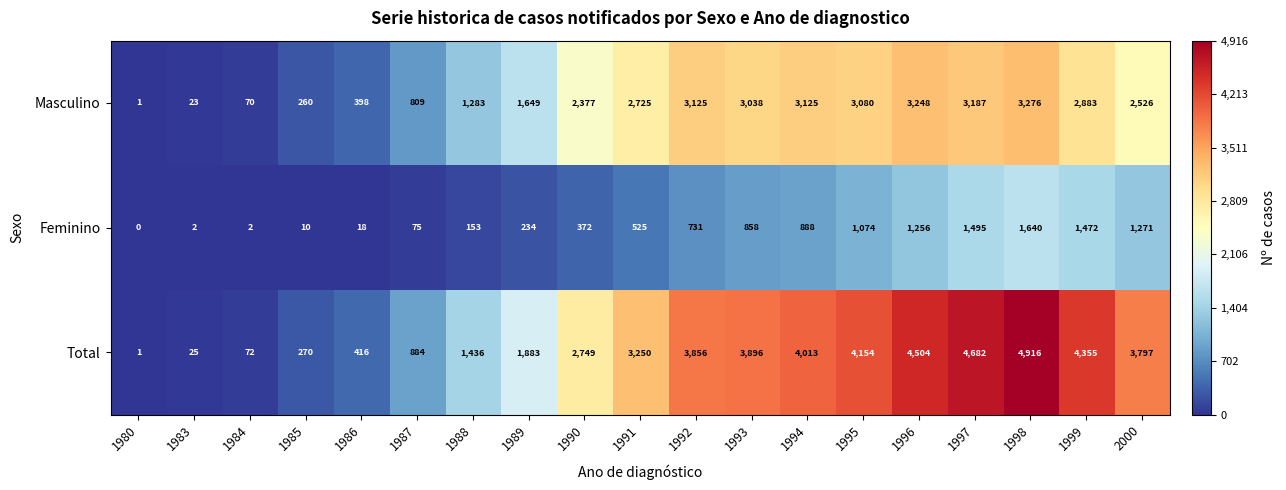

Is it true that Feminino equals 29 at 1987?

False